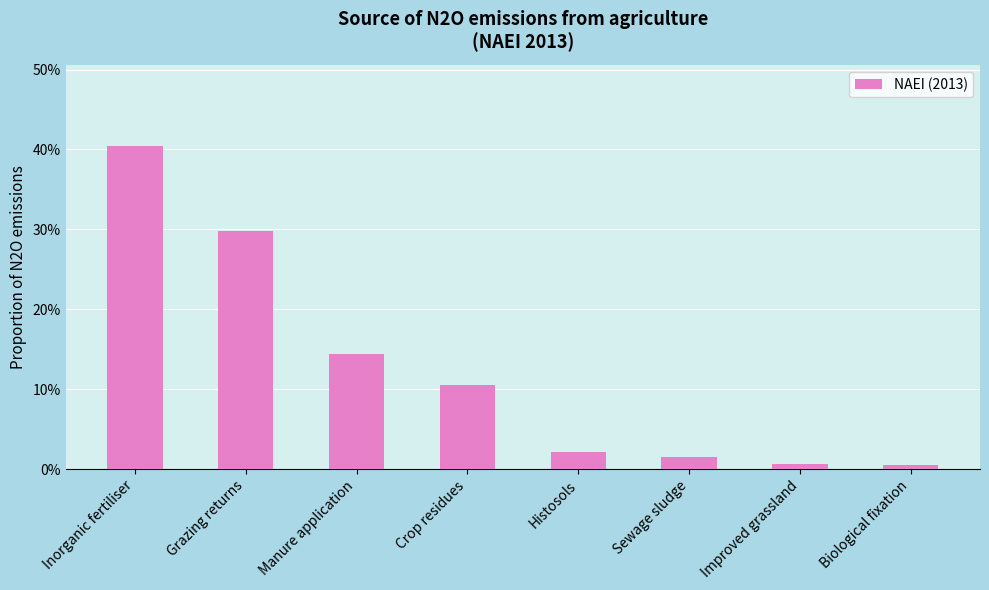

Reading left to right, transcribe all the data shown in this chart.

0.4	0.3	0.1	0.1	0.0	0.0	0.0	0.0